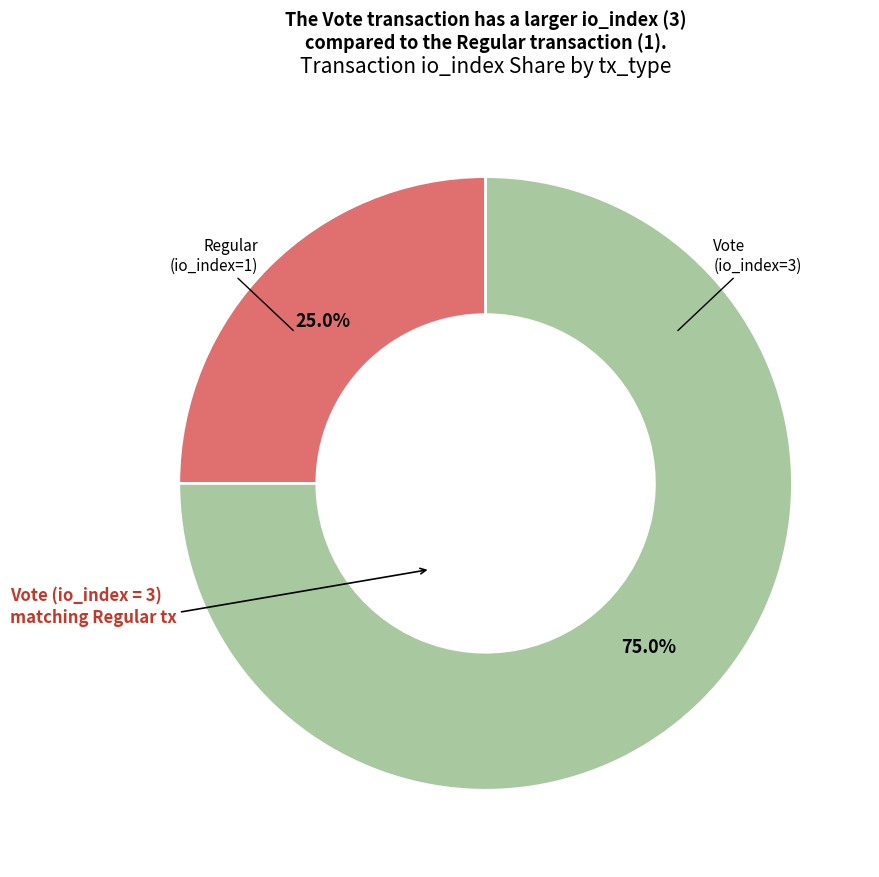

How many slices are in this pie chart?

2